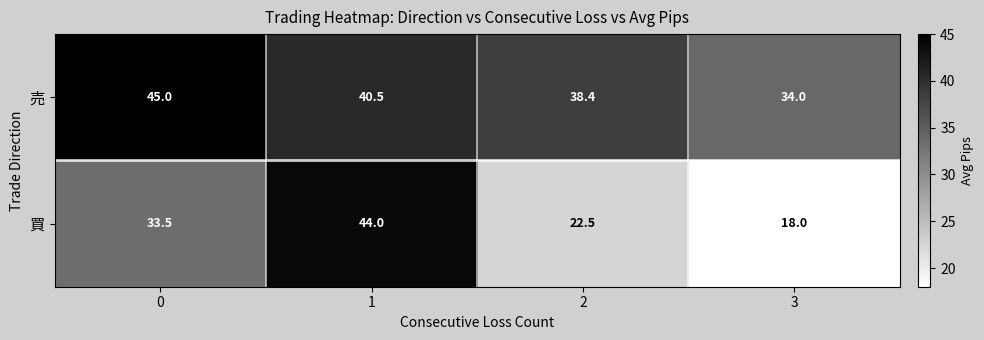

Count the number of data series in this chart.

2